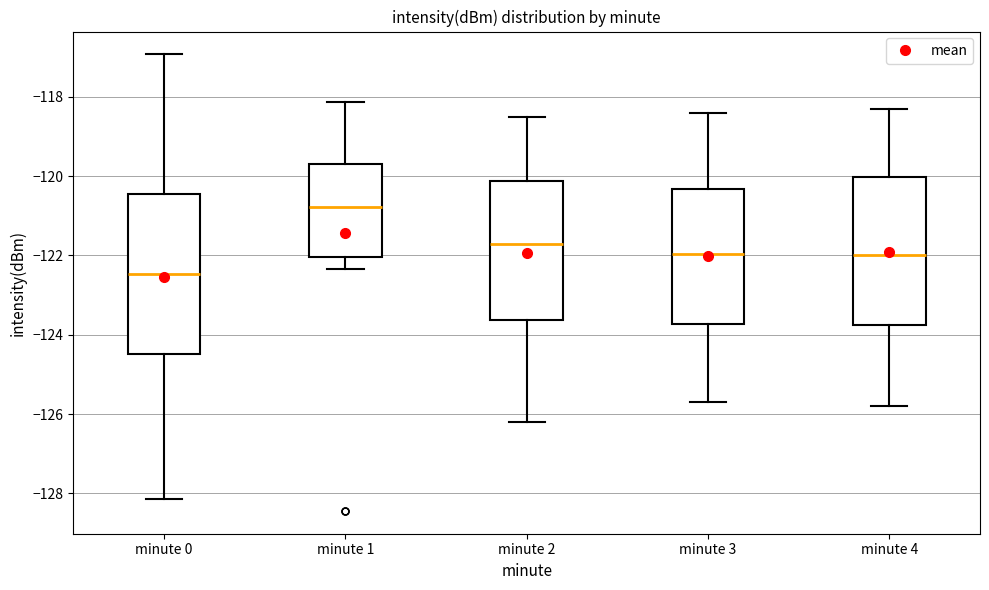

Which box has the lowest median line?

minute 0